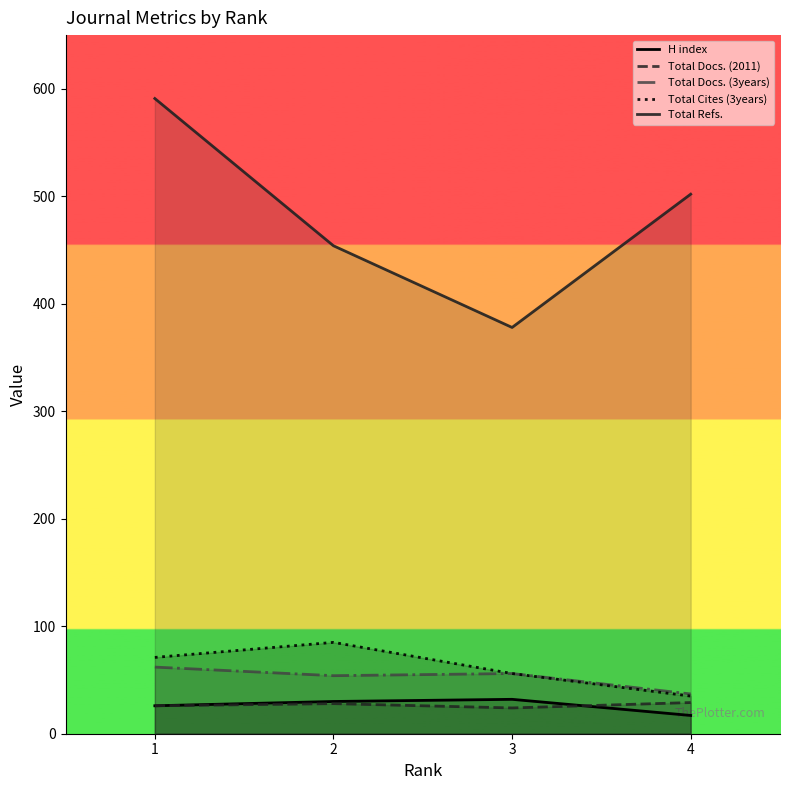

What is the value of the Total Docs. (2011) point at the 4th from the left?

29